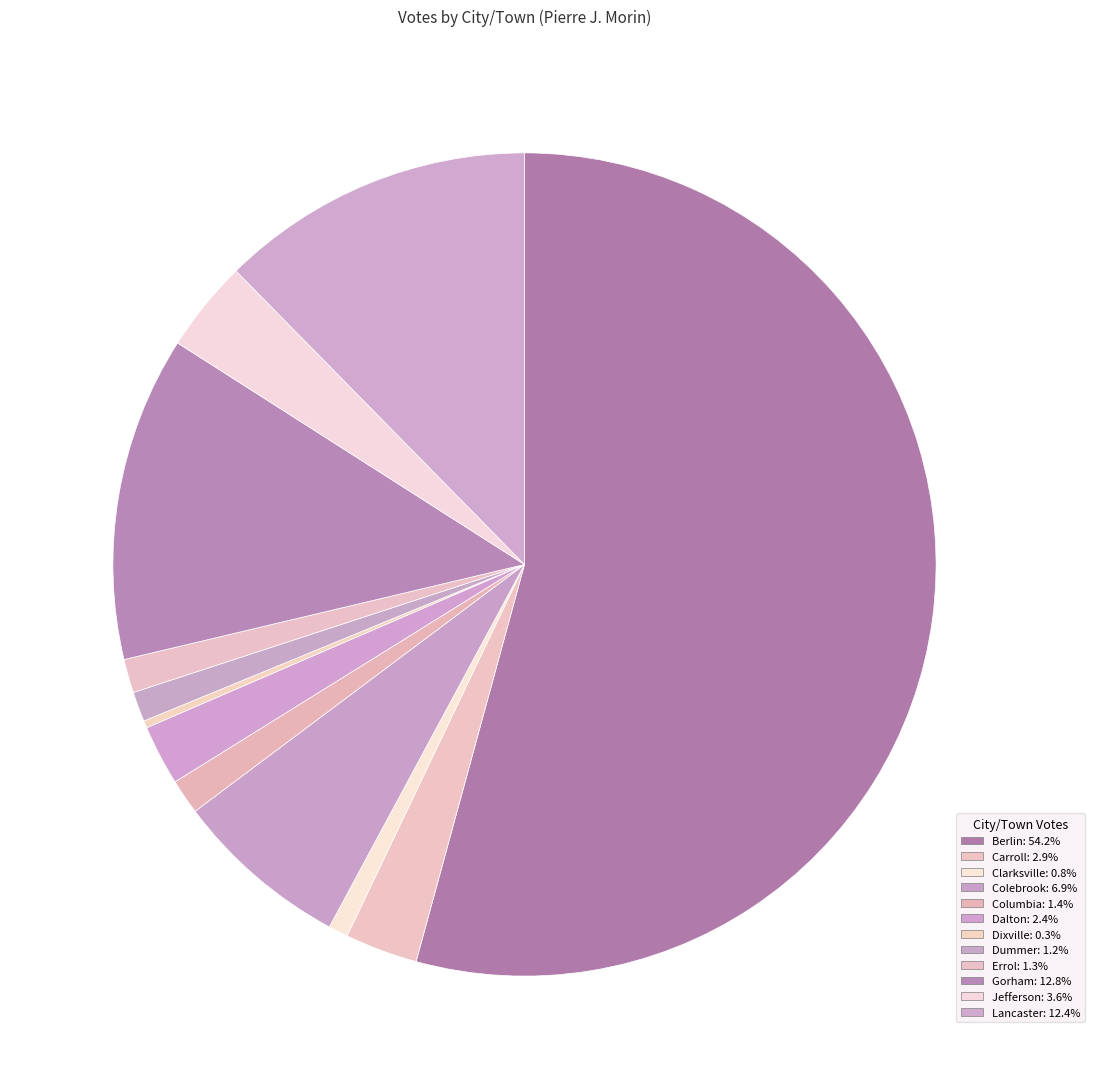

To the nearest percent, what percentage of the pie is Berlin?

54%